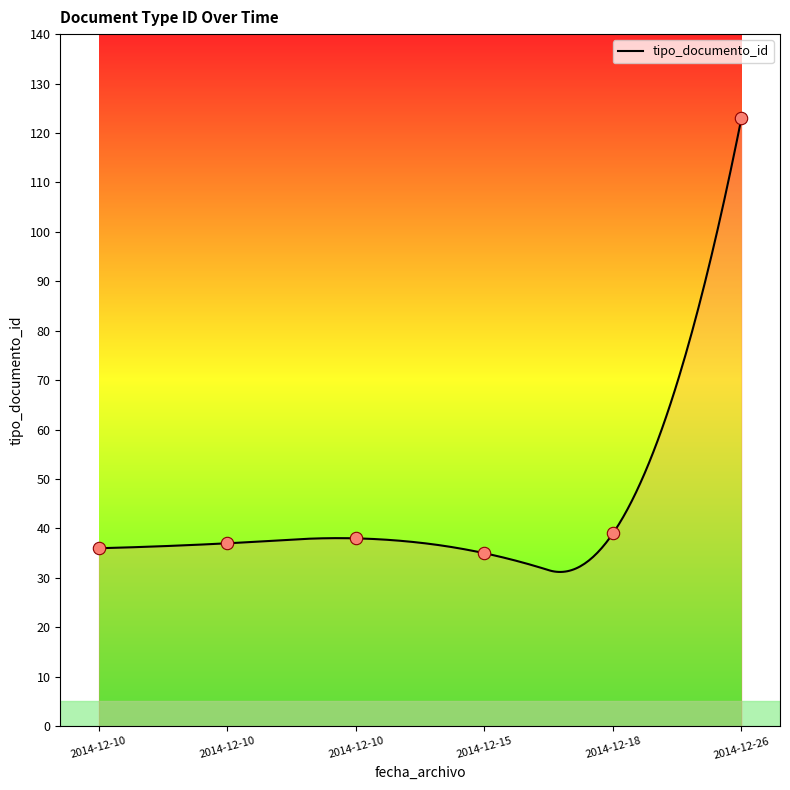

Which has a higher value, 2014-12-10 or 2014-12-10?

2014-12-10